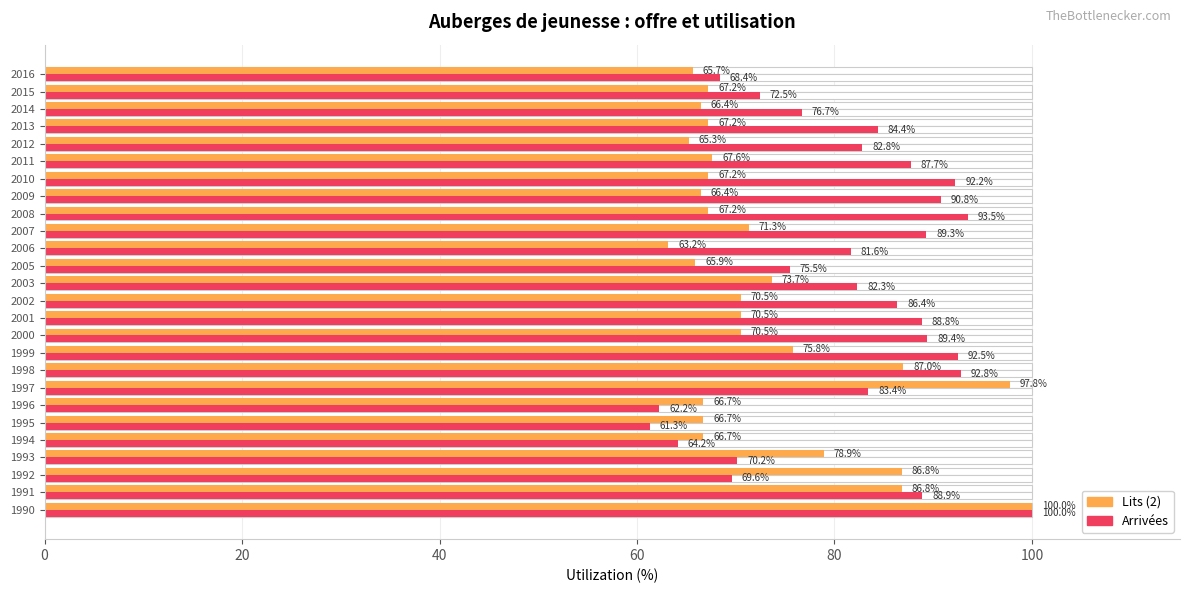

What is the difference between the maximum and minimum values in the Lits (Average utilization) series?

36.8